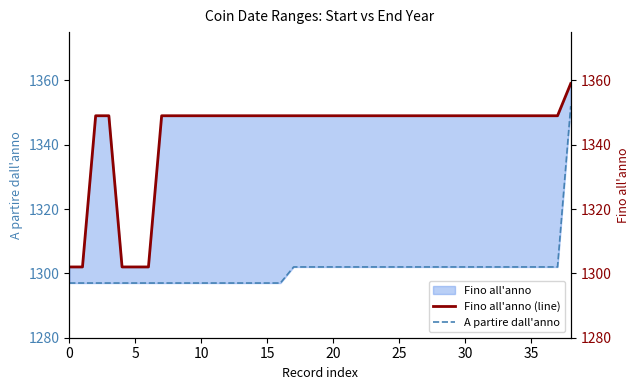

The A partire dall'anno series shows 1302 at 35. True or false?

True